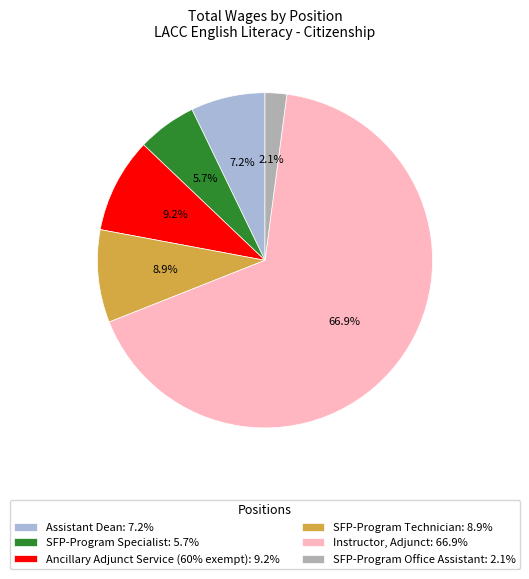

True or false: SFP-Program Office Assistant accounts for 2% of the total.

True